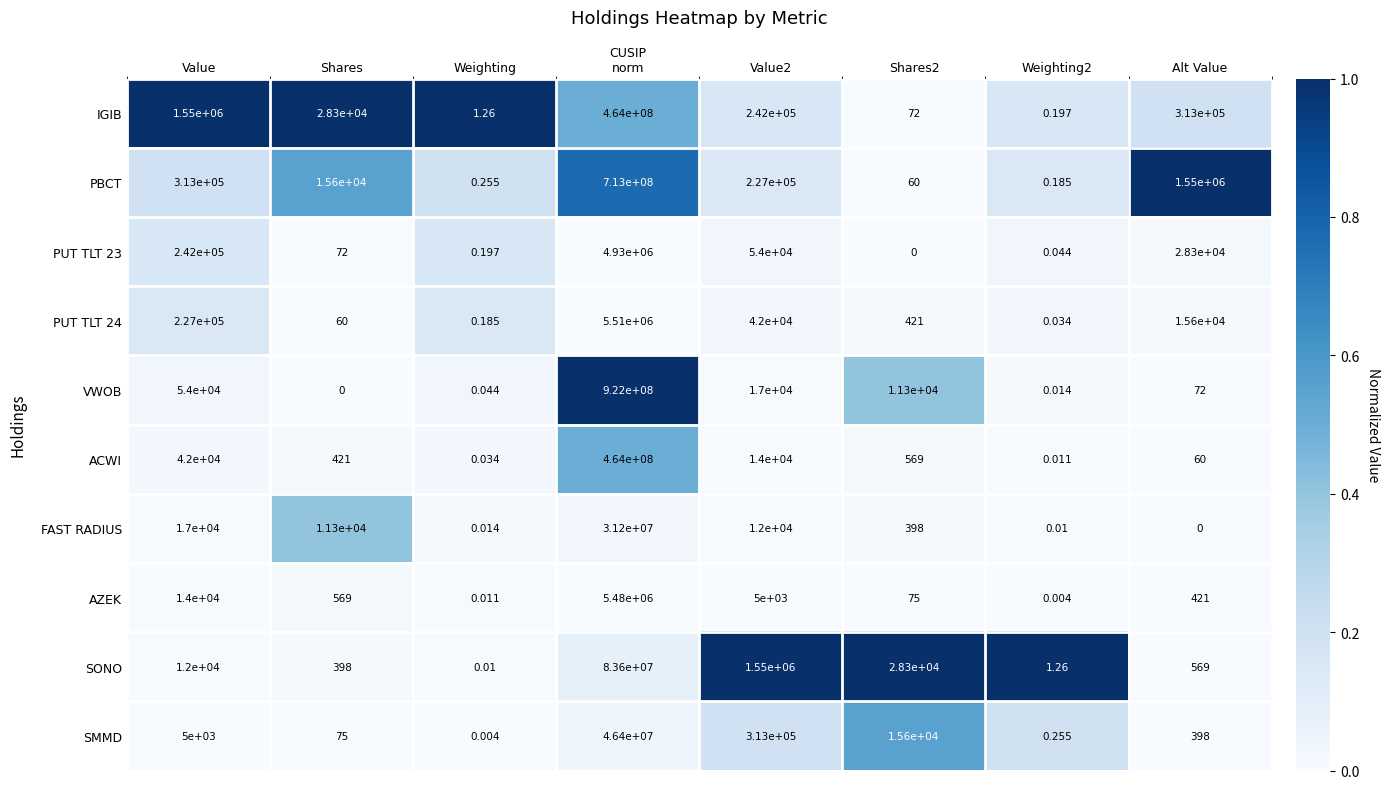

How many series are shown in this chart?

10